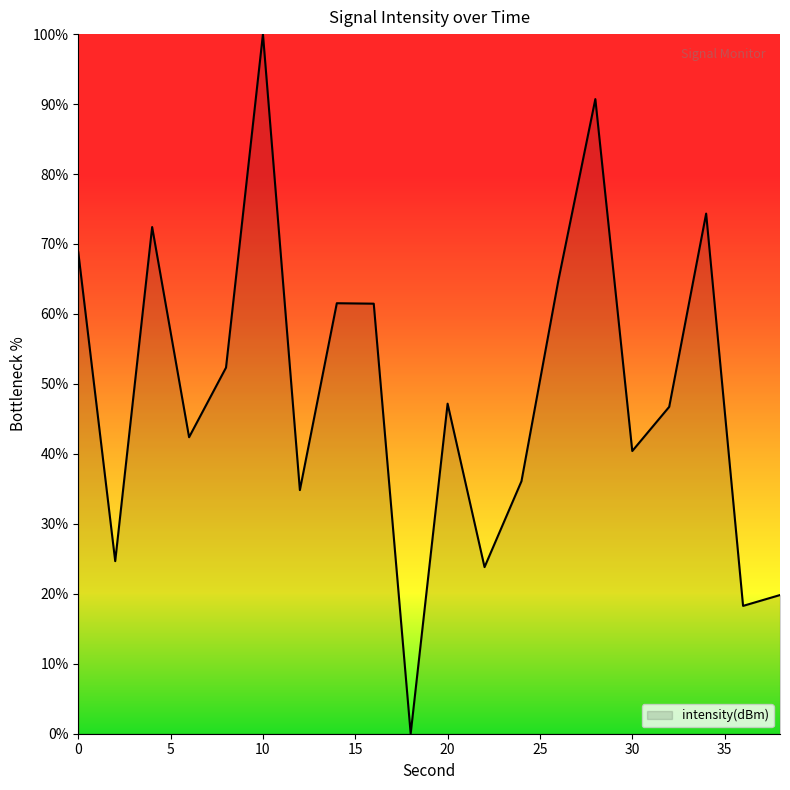

What is the difference between the maximum and minimum values?

100.0